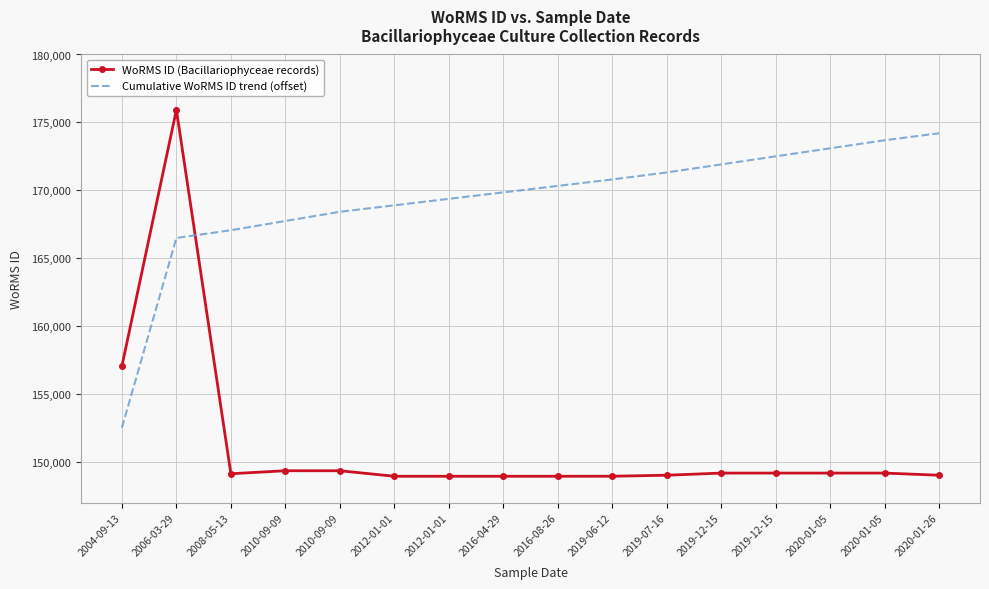

Which series changed the most between 2010-09-09 and 2016-04-29?

Cumulative WoRMS ID trend (offset)